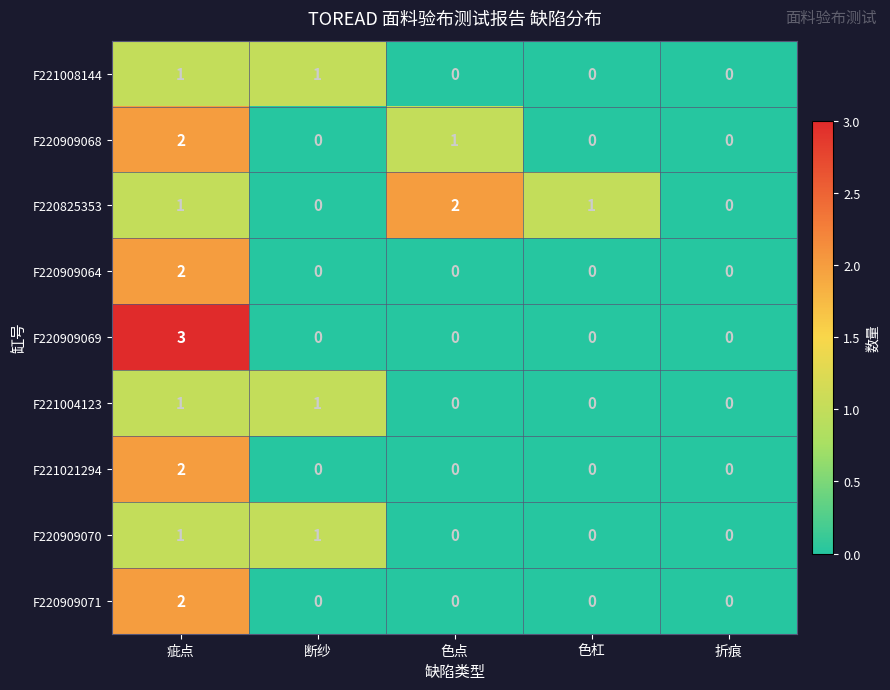

True or false: F221008144 has a value of 1 at 色点.

False